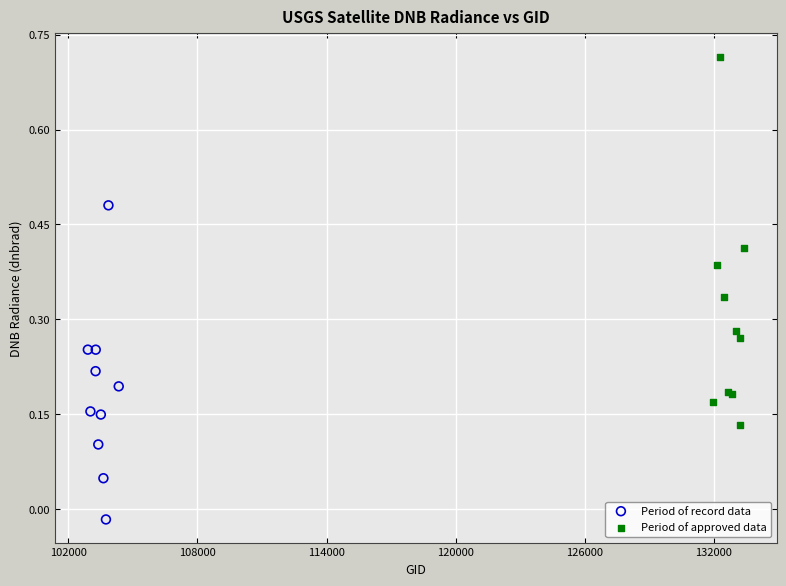

Which series reaches the minimum Y coordinate?

Period of record data